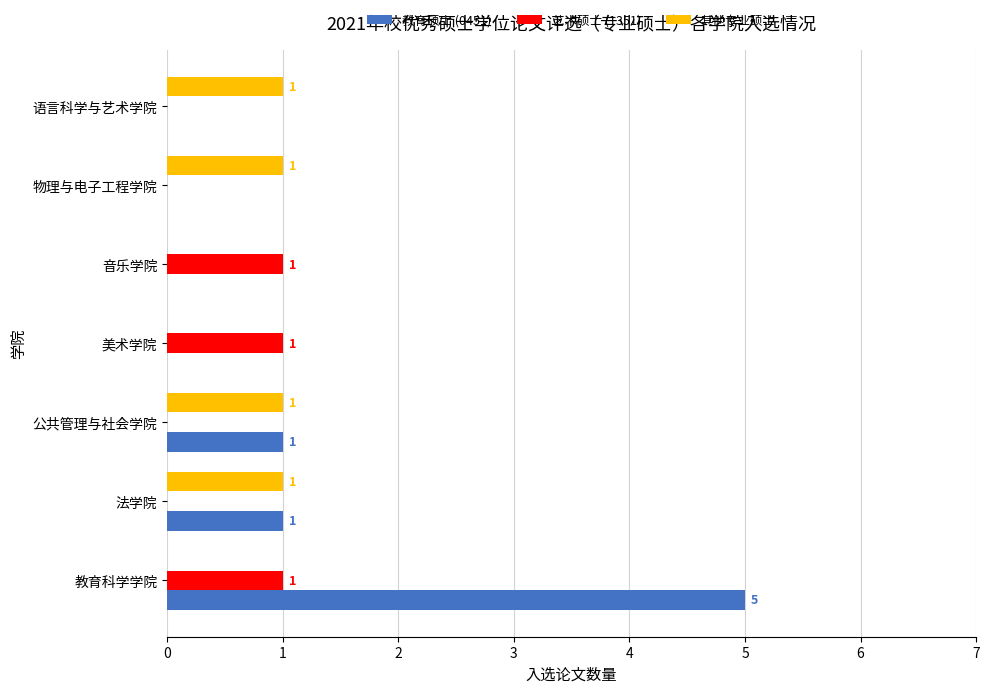

Which series has the largest total across all categories?

教育硕士 (0451)